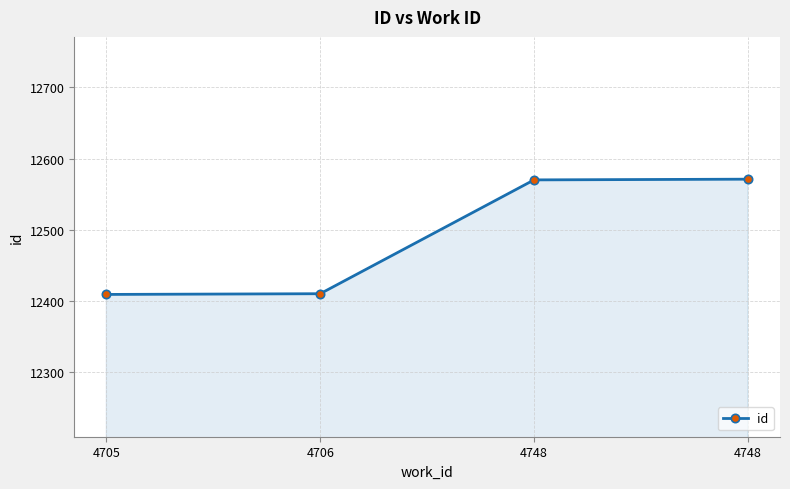

How many lines are shown in the chart?

1